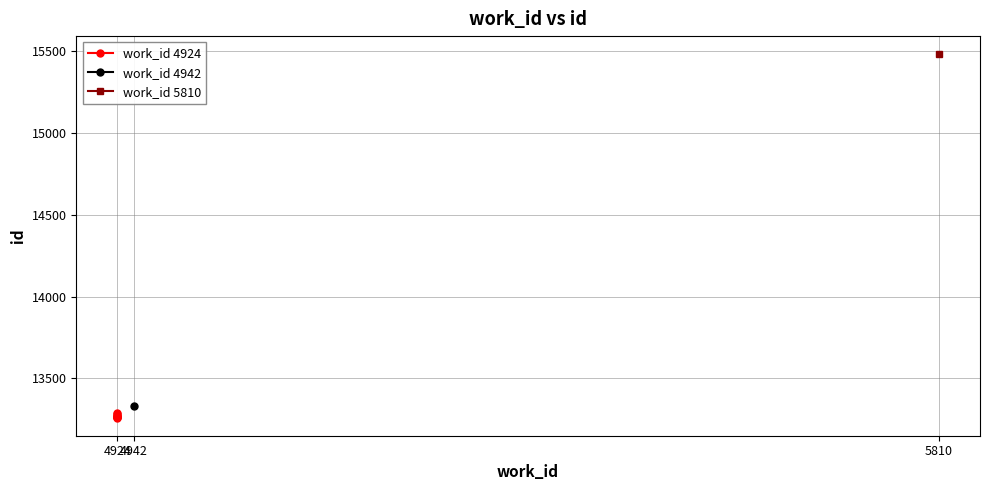

What is the minimum value shown in the chart?

13261